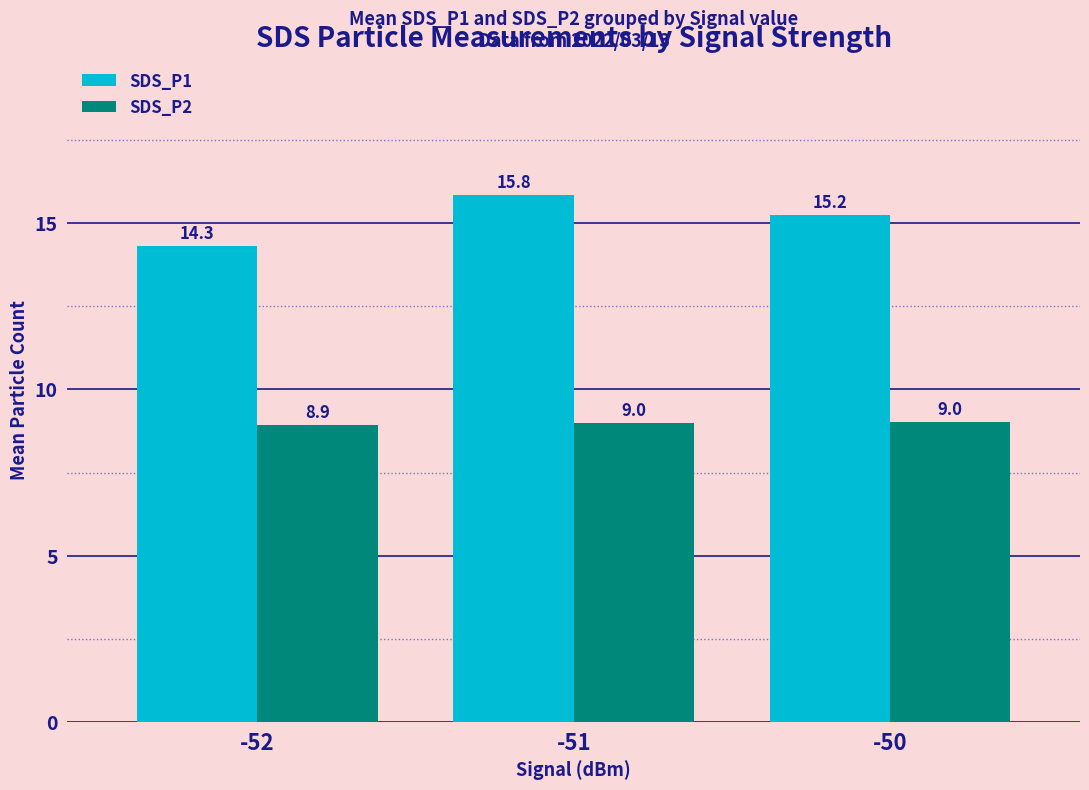

At which label is SDS_P1 closest to 15?

-50